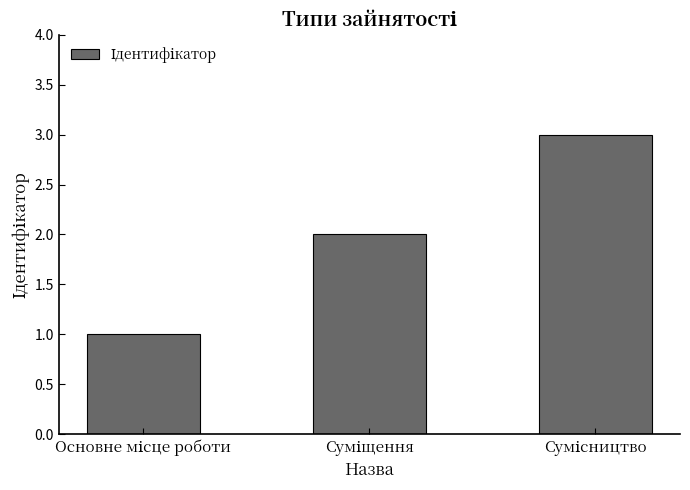

What is the greatest value displayed?

3